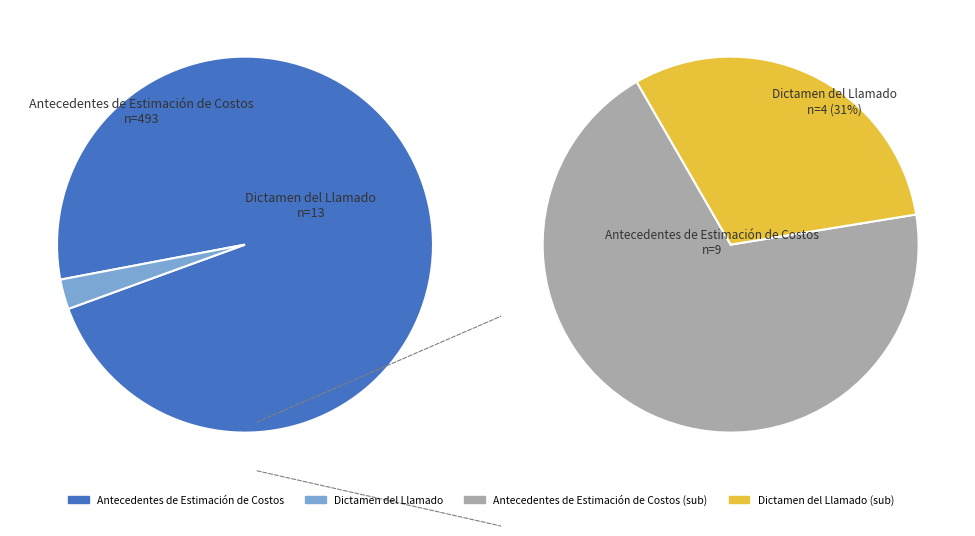

Which slice is the largest?

Antecedentes de Estimación de Costos